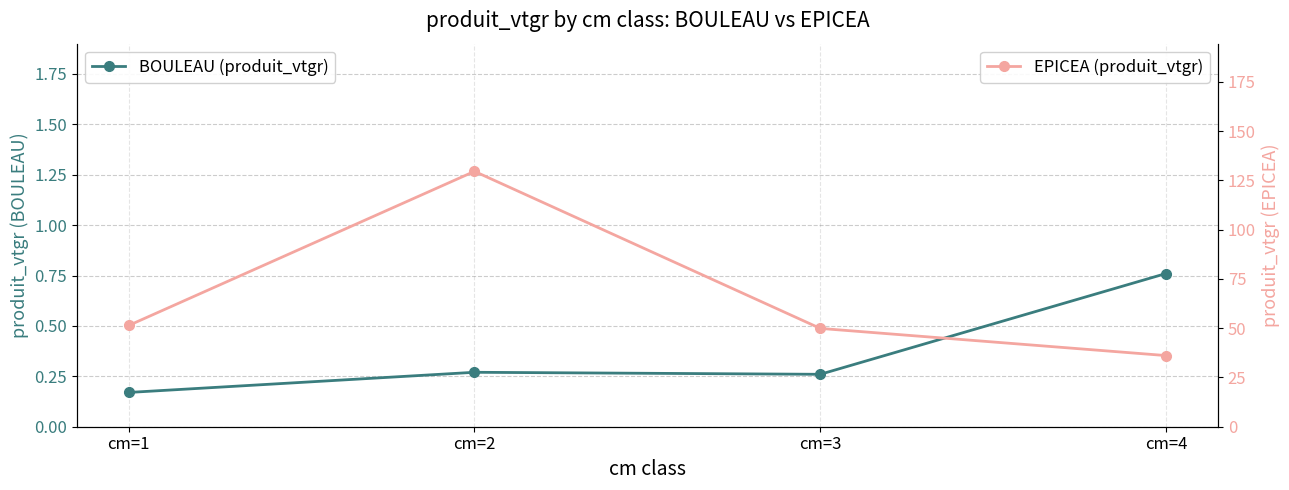

How many data points in EPICEA (produit_vtgr) are above 51?

2